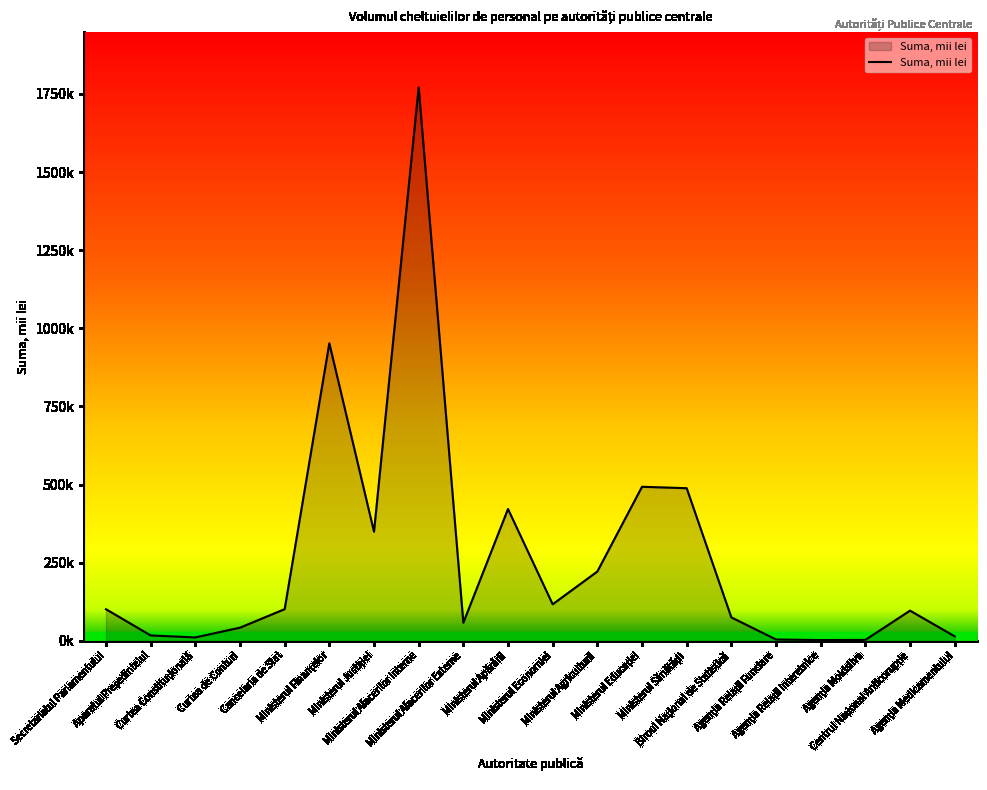

Does the chart have visible grid lines?

No